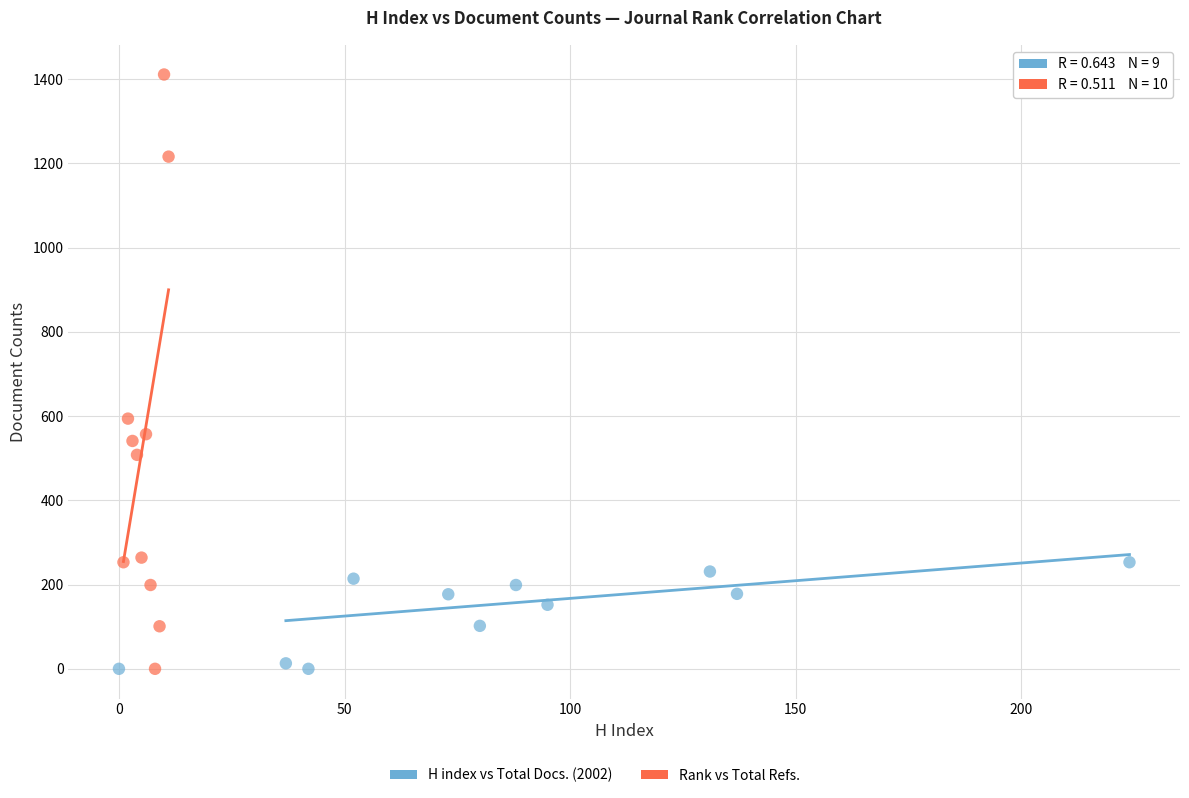

Which series has the largest Y range (max minus min)?

Rank vs Total Refs.